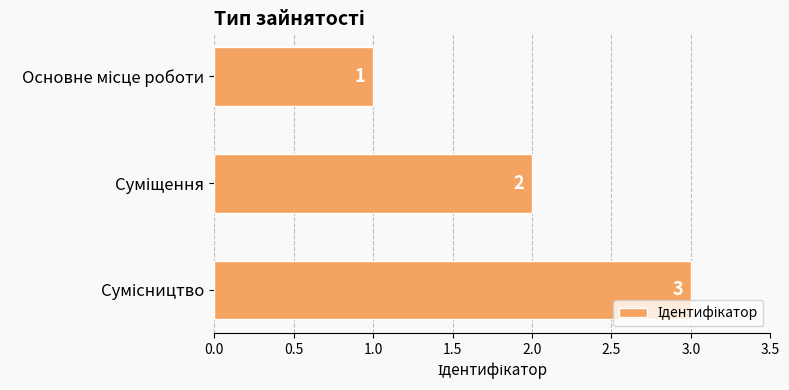

How many categories are shown in the chart?

3